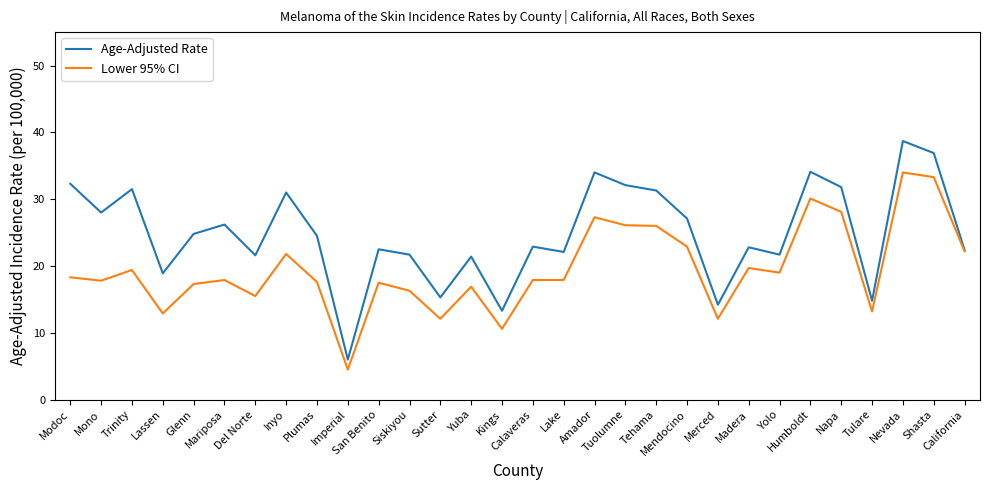

Which series has the largest range (max minus min)?

Age-Adjusted Rate